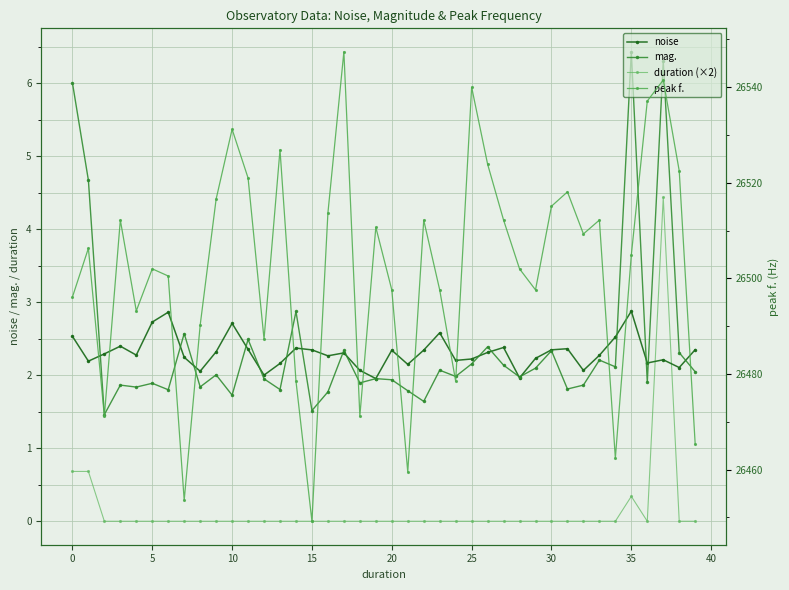

Reading right to left, transcribe all the data shown in this chart.

noise: 2.4	2.1	2.2	2.2	2.9	2.5	2.3	2.1	2.4	2.3	2.2	2.0	2.4	2.3	2.2	2.2	2.6	2.3	2.2	2.3	2.0	2.1	2.3	2.3	2.3	2.4	2.2	2.0	2.4	2.7	2.3	2.1	2.2	2.9	2.7	2.3	2.4	2.3	2.2	2.5
mag.: 2.0	2.3	6.3	1.9	6.4	2.1	2.2	1.9	1.8	2.3	2.1	2.0	2.1	2.4	2.2	2.0	2.1	1.6	1.8	1.9	2.0	1.9	2.3	1.8	1.5	2.9	1.8	2.0	2.5	1.7	2.0	1.8	2.6	1.8	1.9	1.8	1.9	1.5	4.7	6.0
duration (×2): 0.0	0.0	4.4	0.0	0.3	0.0	0.0	0.0	0.0	0.0	0.0	0.0	0.0	0.0	0.0	0.0	0.0	0.0	0.0	0.0	0.0	0.0	0.0	0.0	0.0	0.0	0.0	0.0	0.0	0.0	0.0	0.0	0.0	0.0	0.0	0.0	0.0	0.0	0.7	0.7
peak f.: 26465.3	26522.5	26541.5	26537.1	26504.9	26462.4	26512.2	26509.3	26518.1	26515.1	26497.6	26502.0	26512.2	26523.9	26540.0	26478.5	26497.6	26512.2	26459.5	26497.6	26510.7	26471.2	26547.4	26513.7	26449.2	26478.5	26526.9	26487.3	26521.0	26531.2	26516.6	26490.2	26453.6	26500.5	26502.0	26493.2	26512.2	26471.2	26506.3	26496.1